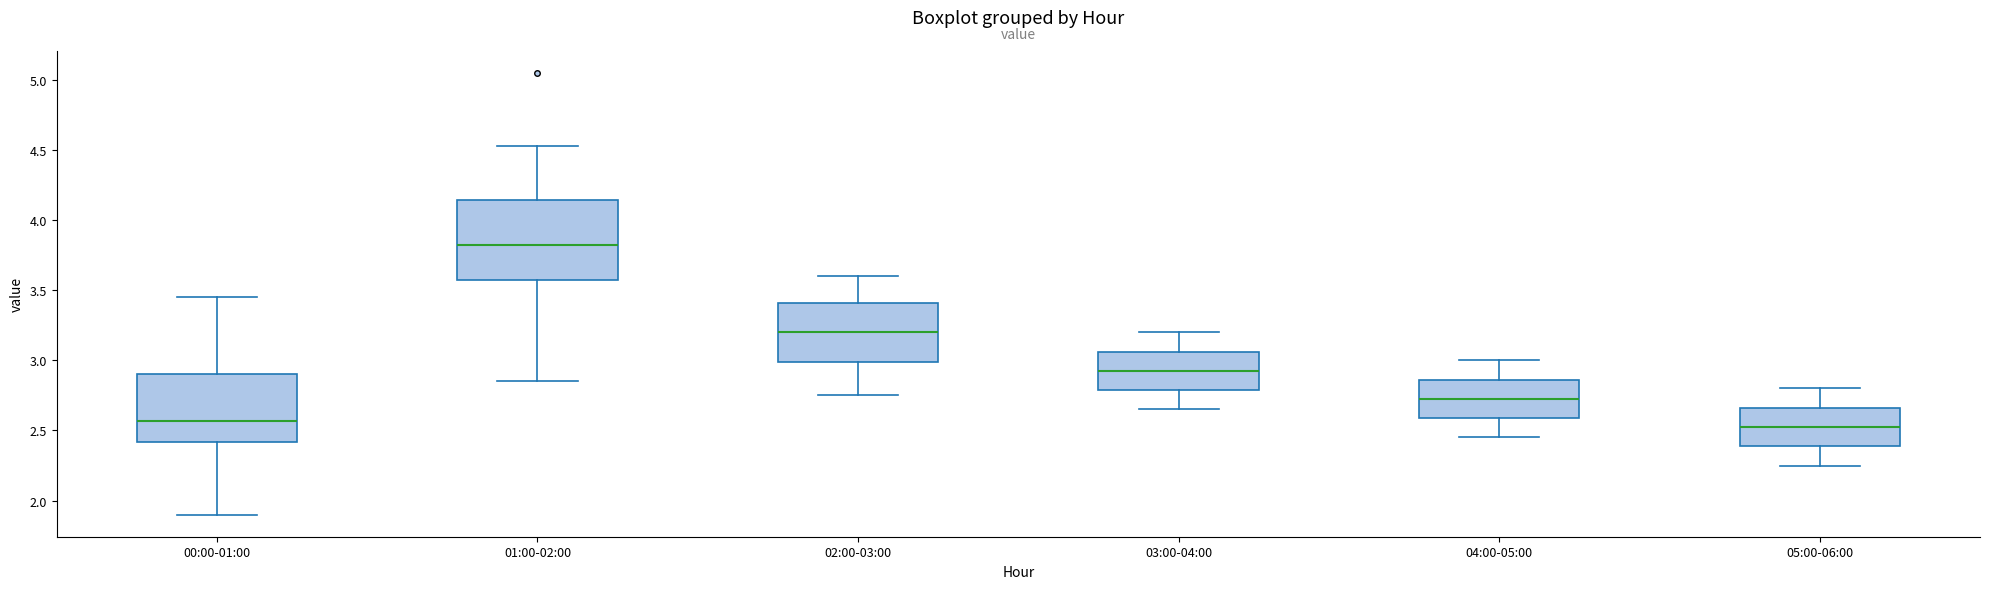

Comparing the boxes themselves (not the whiskers), which one is the tallest?

01:00-02:00